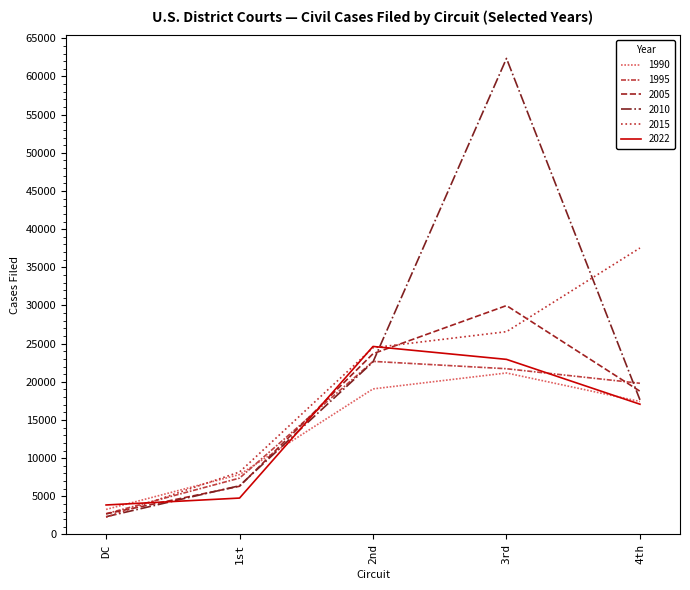

Reading left to right, list all the values displayed in this chart.

1990: DC=3281	1st=7853	2nd=19070	3rd=21158	4th=17424
1995: DC=2717	1st=7385	2nd=22676	3rd=21713	4th=19808
2005: DC=2698	1st=6319	2nd=23679	3rd=29986	4th=18765
2010: DC=2329	1st=6385	2nd=22605	3rd=62365	4th=17634
2015: DC=2266	1st=8184	2nd=24463	3rd=26568	4th=37531
2022: DC=3864	1st=4769	2nd=24632	3rd=22940	4th=17065